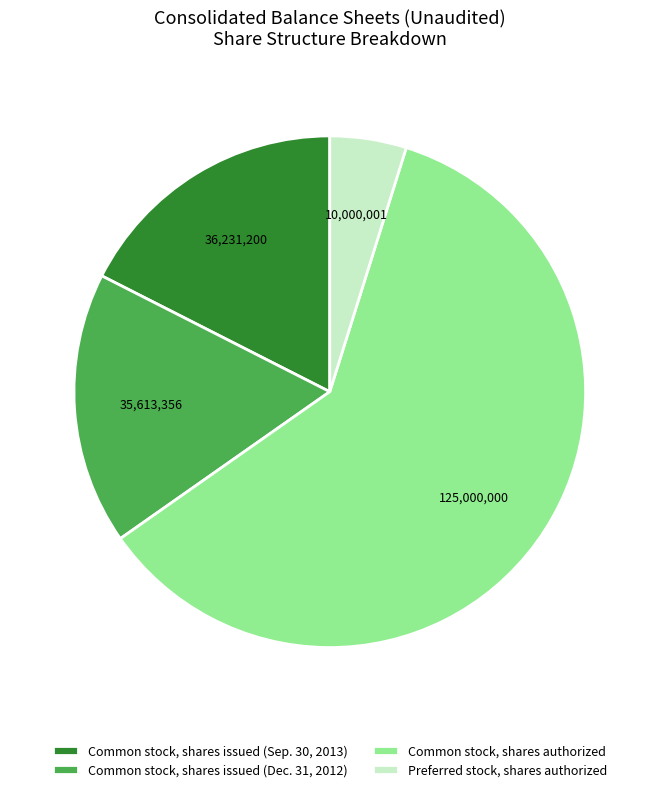

Which slice is the smallest?

Preferred stock, shares authorized